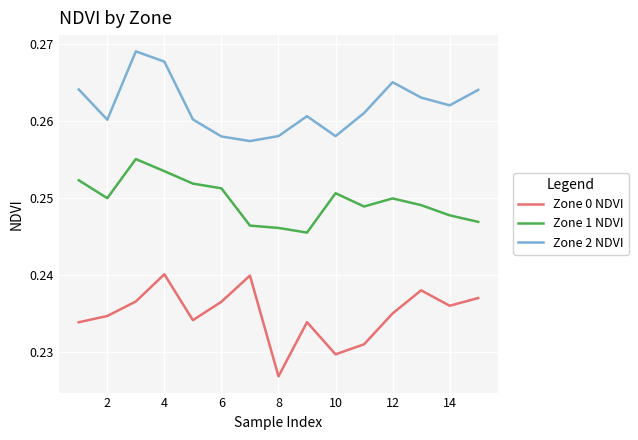

Which series has the largest range (max minus min)?

Zone 0 NDVI